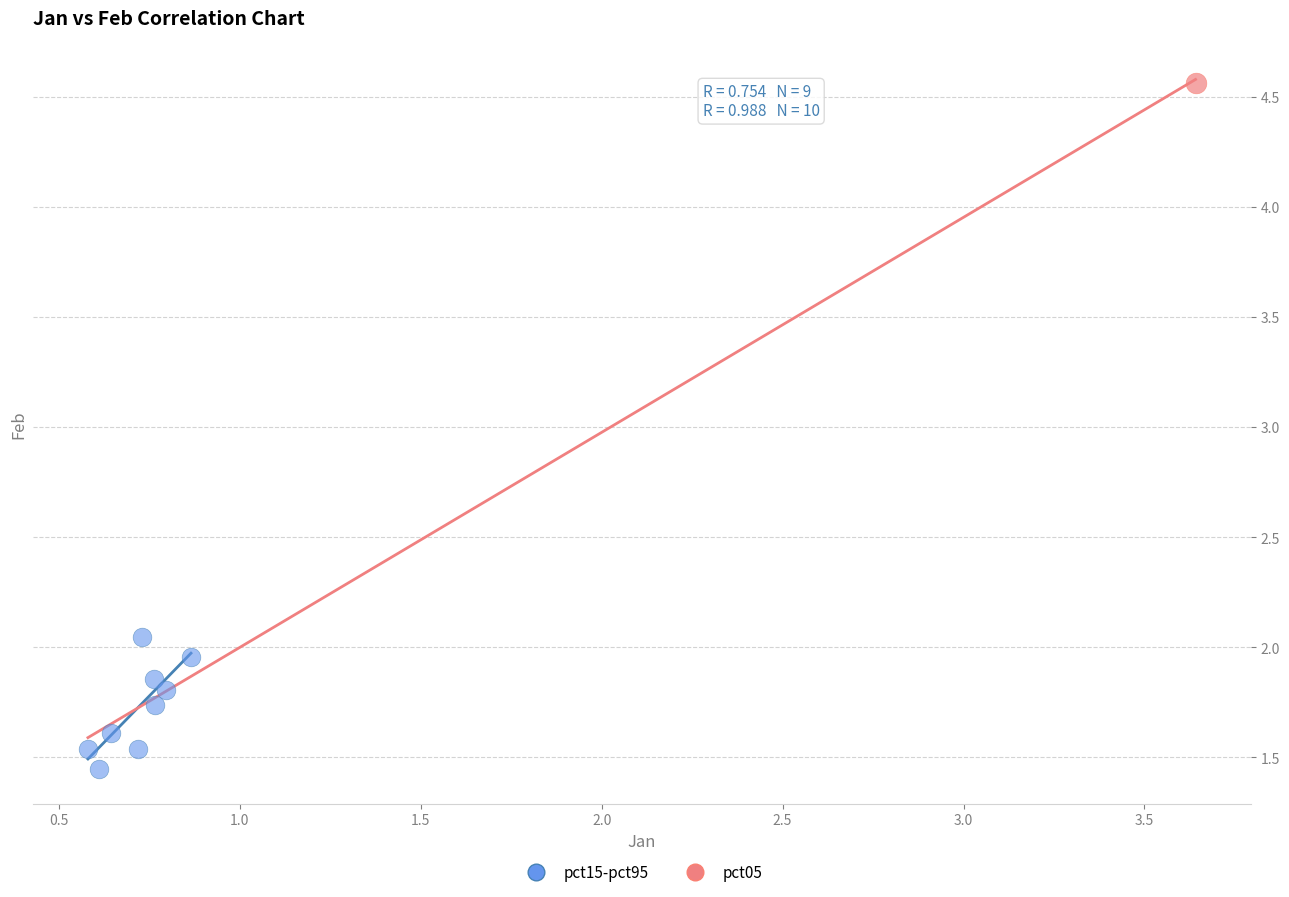

What are all the series names shown in the legend?

pct15-pct95, pct05